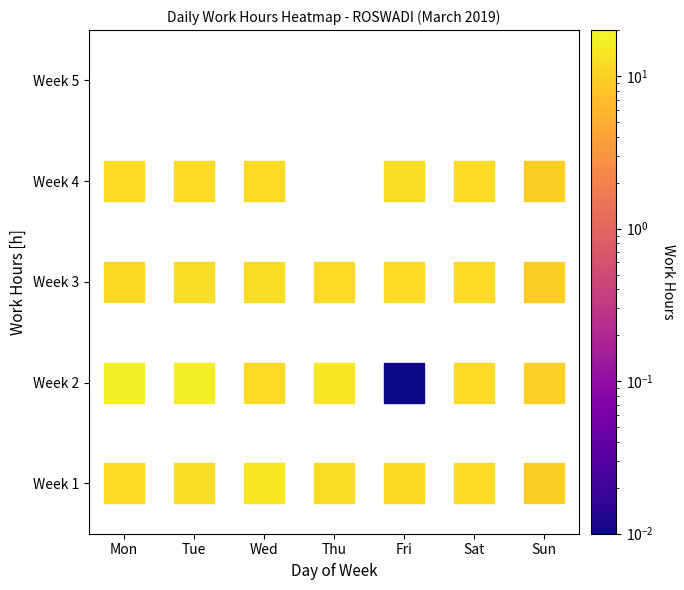

The value at 15 is 20.6. True or false?

False